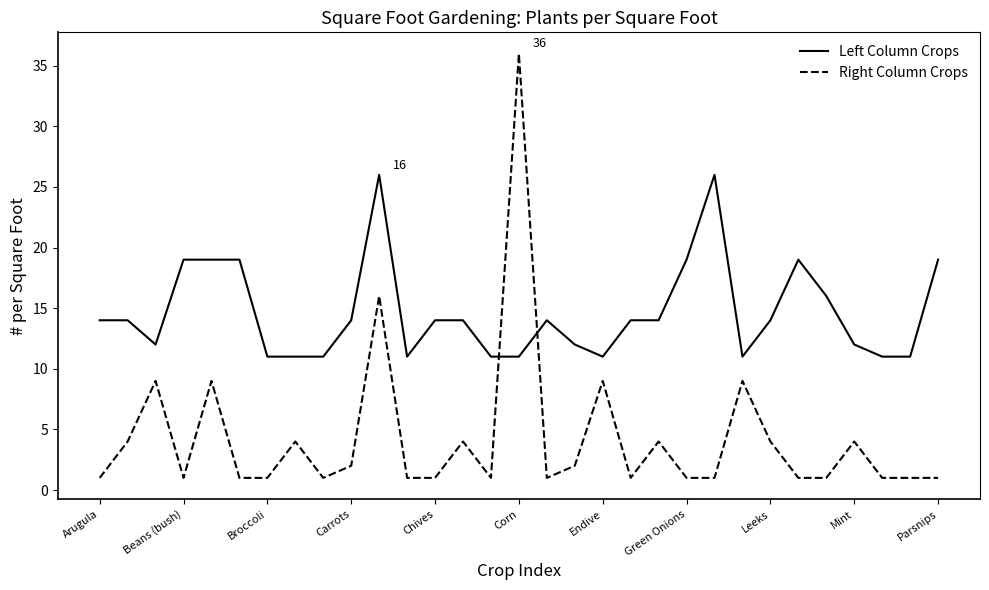

Which series has the largest total across all categories?

Left Column Crops